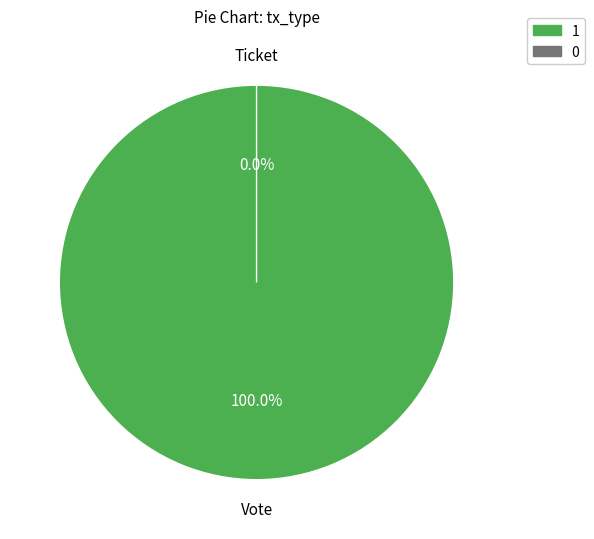

Between Ticket and Vote, which is larger?

Vote